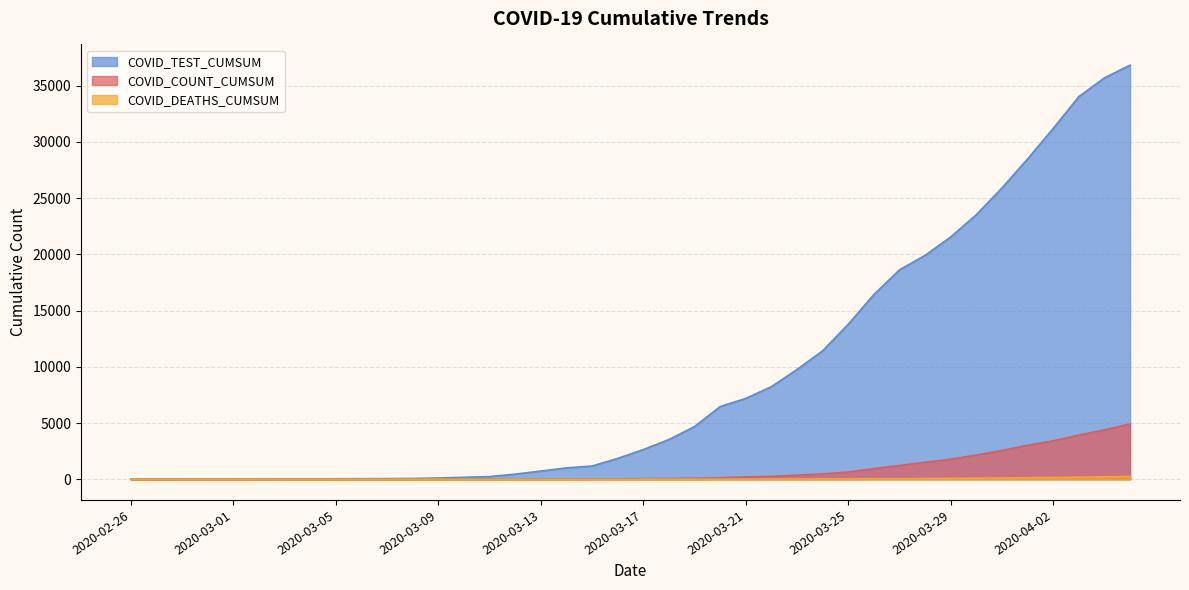

Where does the COVID_DEATHS_CUMSUM series first go above 3?

2020-03-18